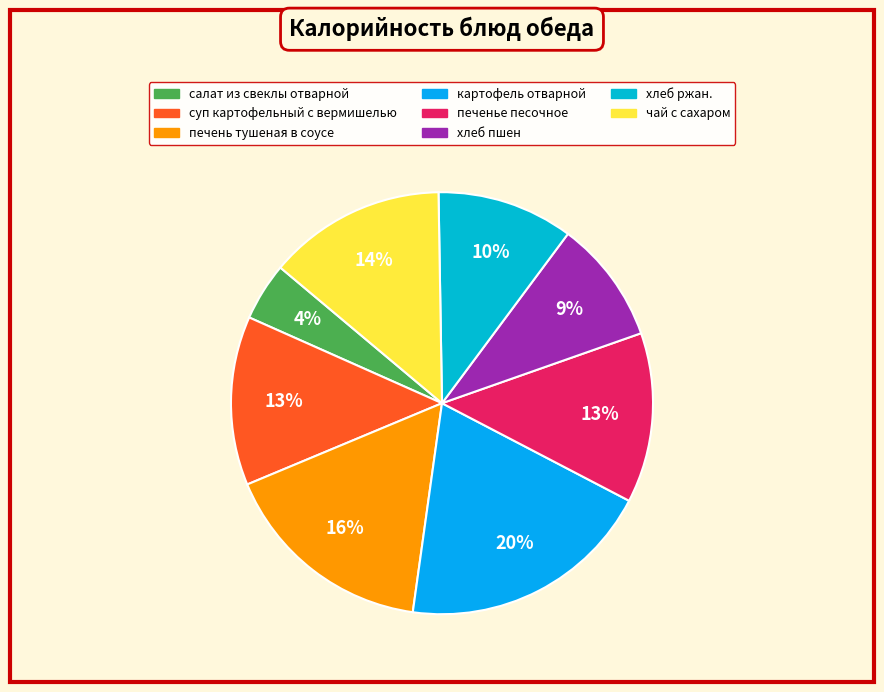

Which has a higher value, хлеб пшен or салат из свеклы отварной?

хлеб пшен